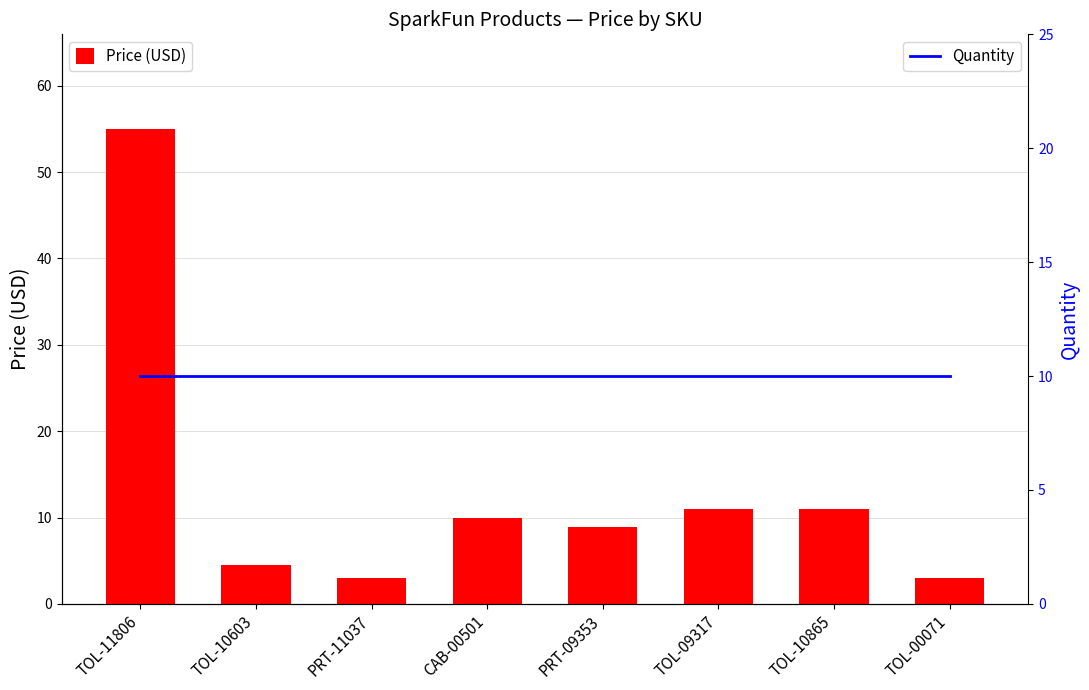

Reading left to right, what are all the values shown in this chart?

Price (USD): 55.0	4.5	3.0	9.9	8.9	10.9	10.9	3.0
Quantity: 10.0	10.0	10.0	10.0	10.0	10.0	10.0	10.0